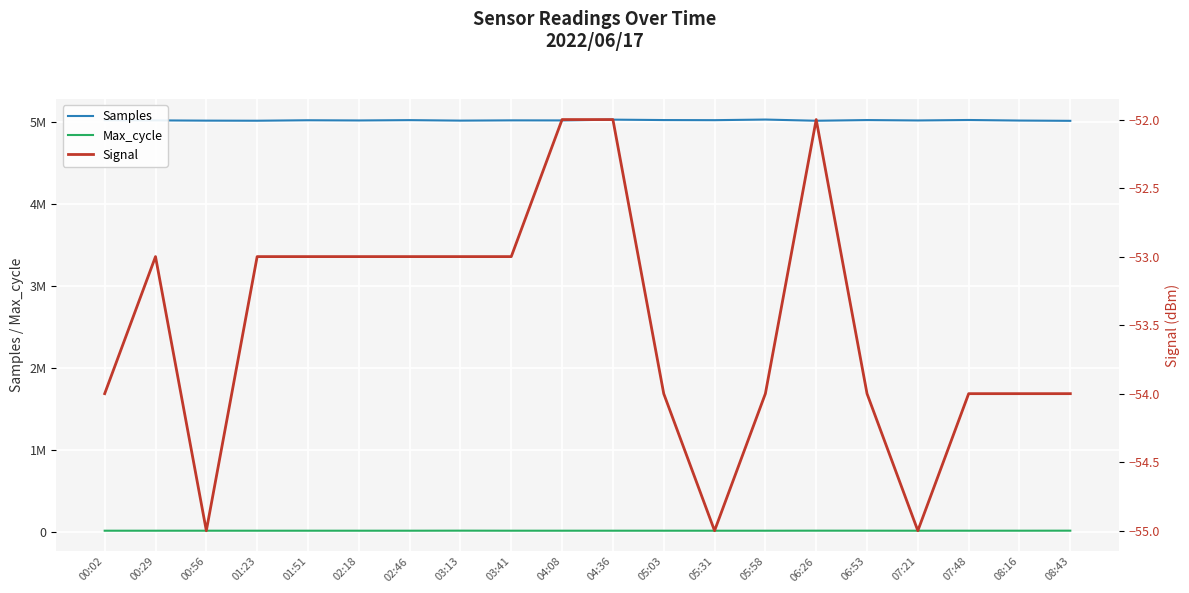

Reading left to right, list all the values displayed in this chart.

Samples: 00:02=5021017	00:29=5019095	00:56=5016002	01:23=5014832	01:51=5020611	02:18=5018056	02:46=5022080	03:13=5016153	03:41=5019340	04:08=5018507	04:36=5028035	05:03=5022994	05:31=5021628	05:58=5029064	06:26=5014534	06:53=5022933	07:21=5018102	07:48=5023720	08:16=5016995	08:43=5013525
Max_cycle: 00:02=19917	00:29=19913	00:56=20007	01:23=19955	01:51=19927	02:18=19917	02:46=19921	03:13=20555	03:41=19983	04:08=19921	04:36=19971	05:03=19944	05:31=19917	05:58=19921	06:26=20388	06:53=20277	07:21=19959	07:48=20014	08:16=20050	08:43=20423
Signal: 00:02=-54	00:29=-53	00:56=-55	01:23=-53	01:51=-53	02:18=-53	02:46=-53	03:13=-53	03:41=-53	04:08=-52	04:36=-52	05:03=-54	05:31=-55	05:58=-54	06:26=-52	06:53=-54	07:21=-55	07:48=-54	08:16=-54	08:43=-54